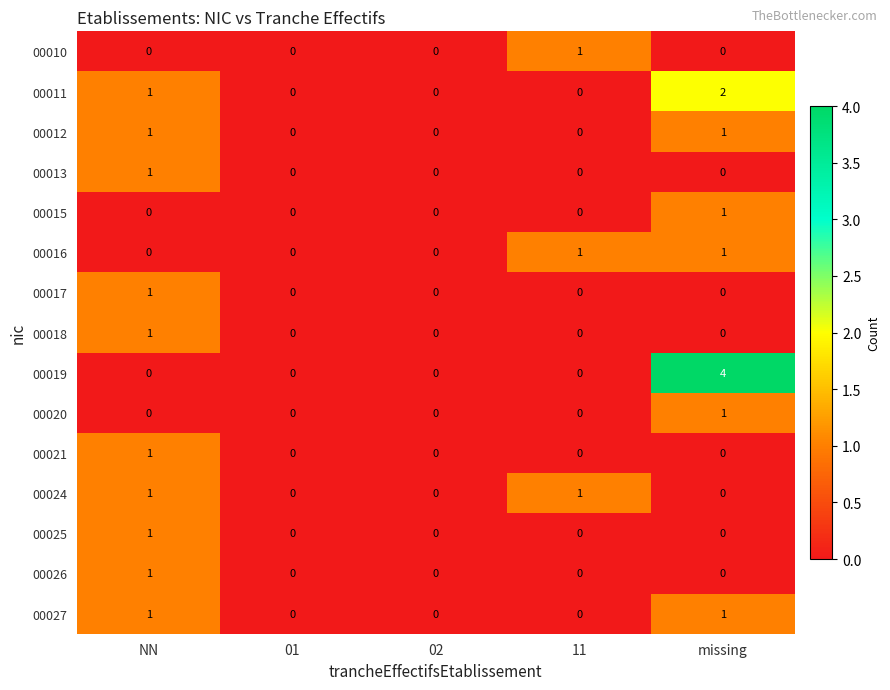

What is the total value across all series at 11?

3